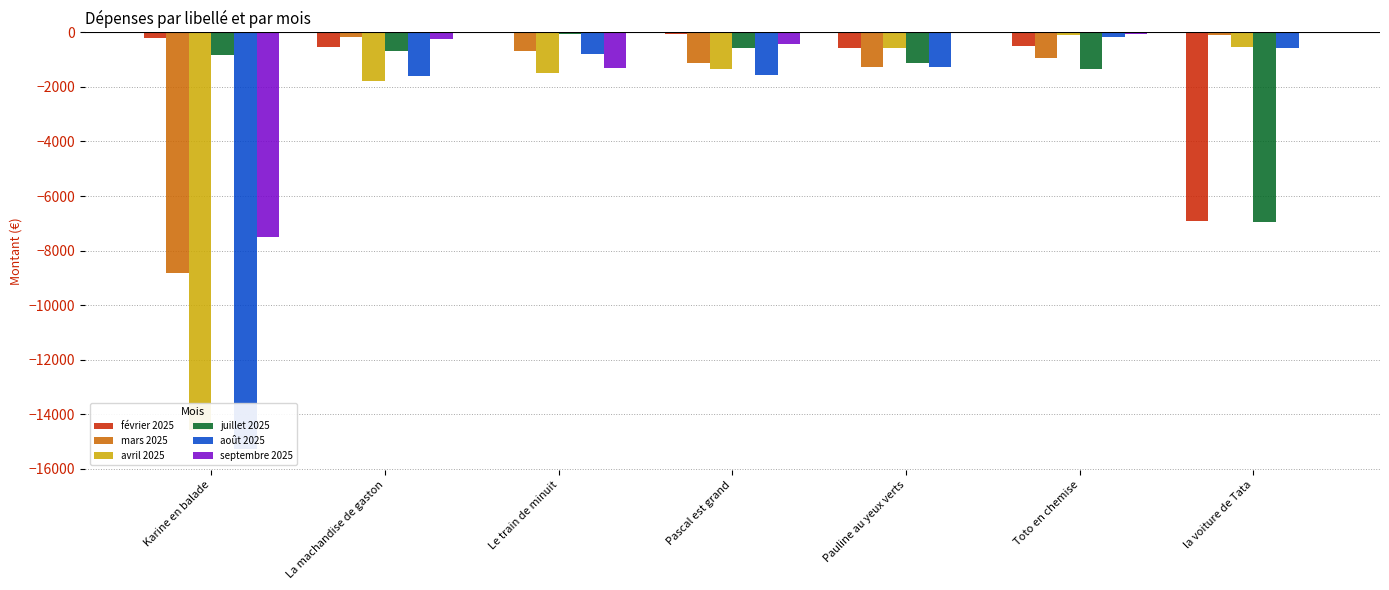

What position from the left is Toto en chemise?

6